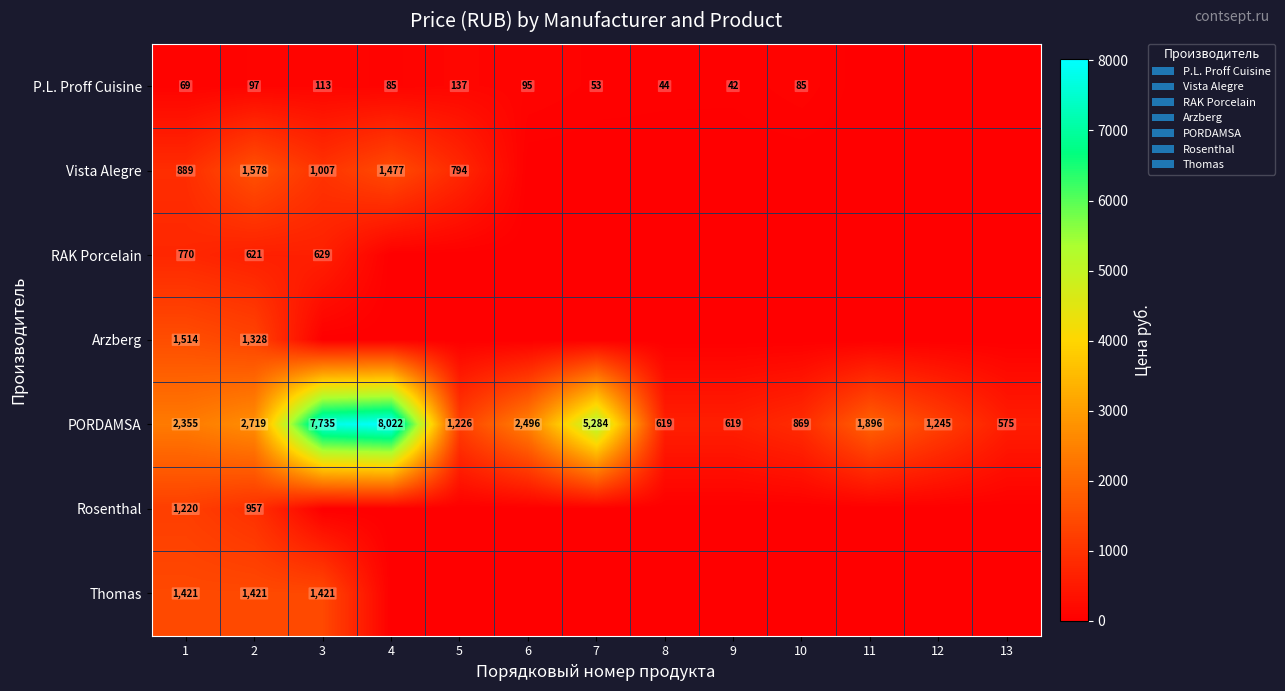

What is the approximate value of PORDAMSA at 12, to the nearest 50?

1250